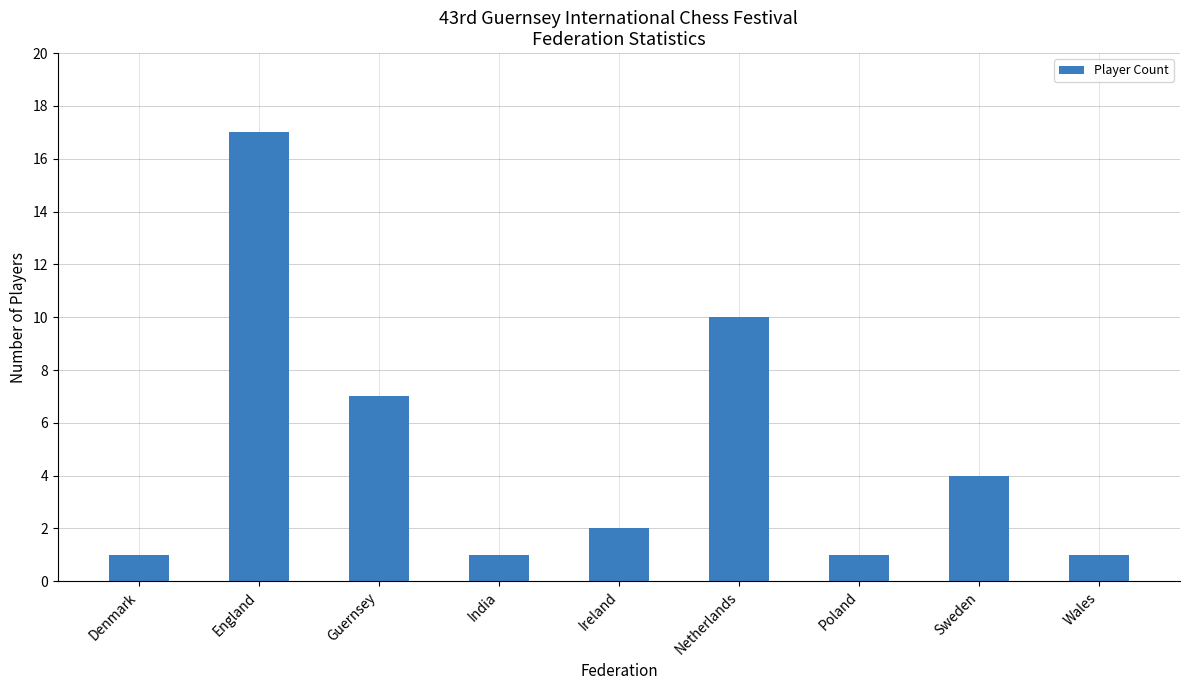

Reading right to left, extract all data points from this chart.

1	4	1	10	2	1	7	17	1